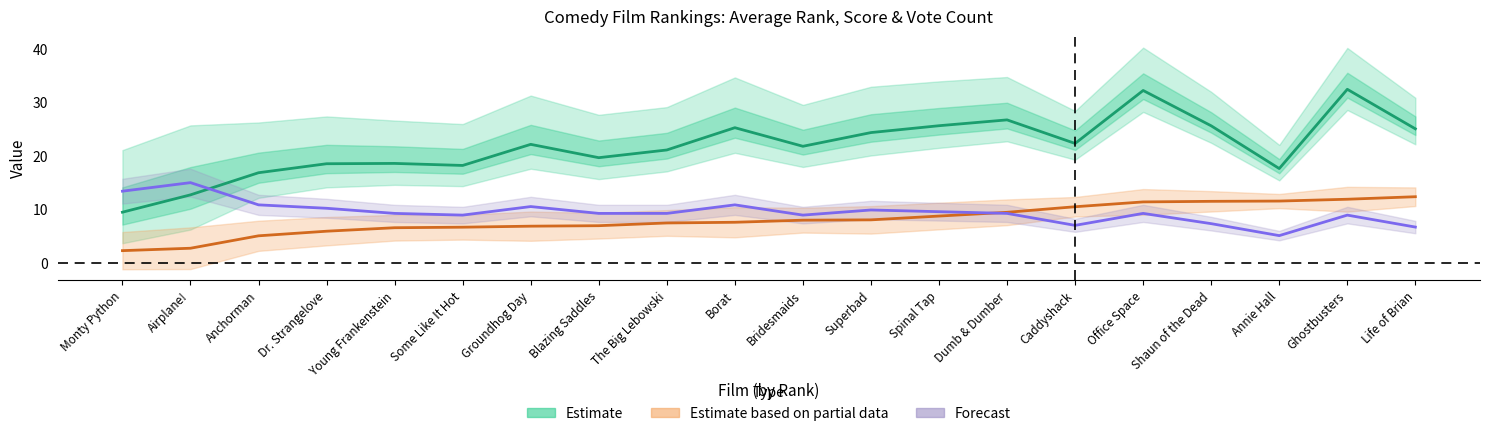

Rank the categories by count value from highest to lowest.

Airplane!, Monty Python, Anchorman, Borat, Groundhog Day, Dr. Strangelove, Superbad, Spinal Tap, Young Frankenstein, Blazing Saddles, The Big Lebowski, Dumb & Dumber, Office Space, Some Like It Hot, Bridesmaids, Ghostbusters, Shaun of the Dead, Caddyshack, Life of Brian, Annie Hall